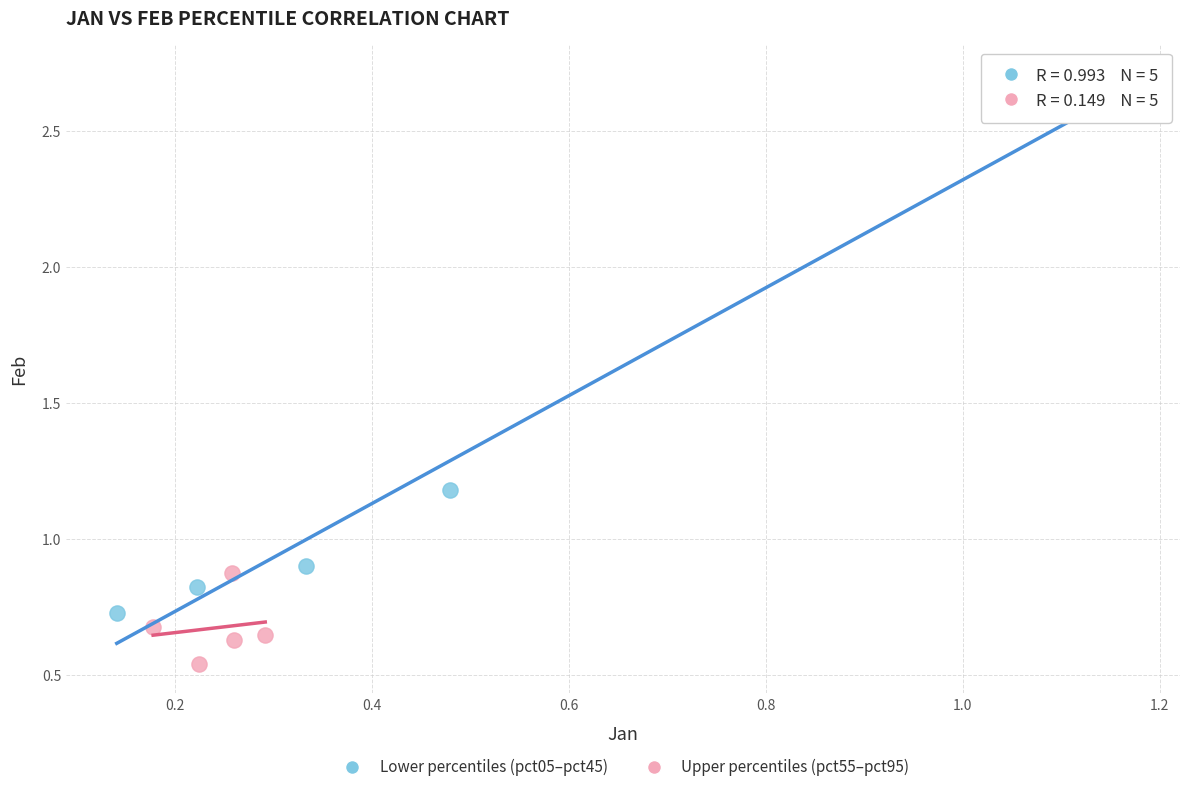

Which series contains the lowest Y value?

Upper percentiles (pct55–pct95)